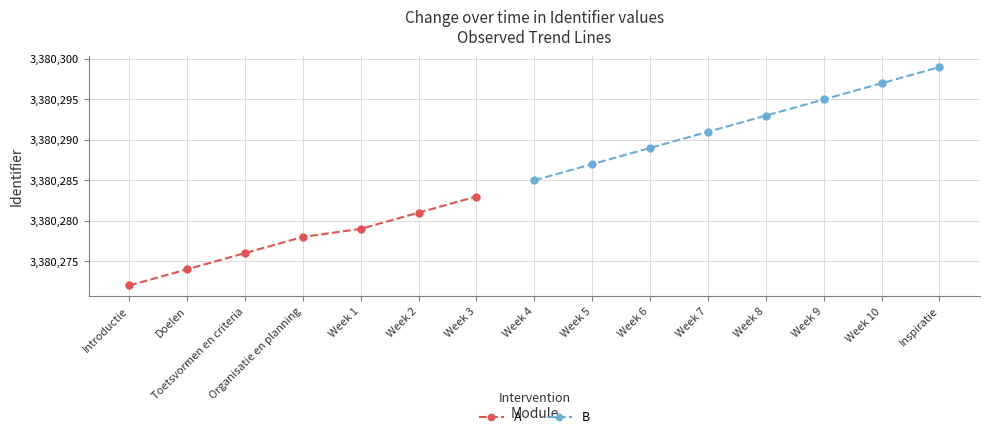

What is the lowest value of the A series?

3380272